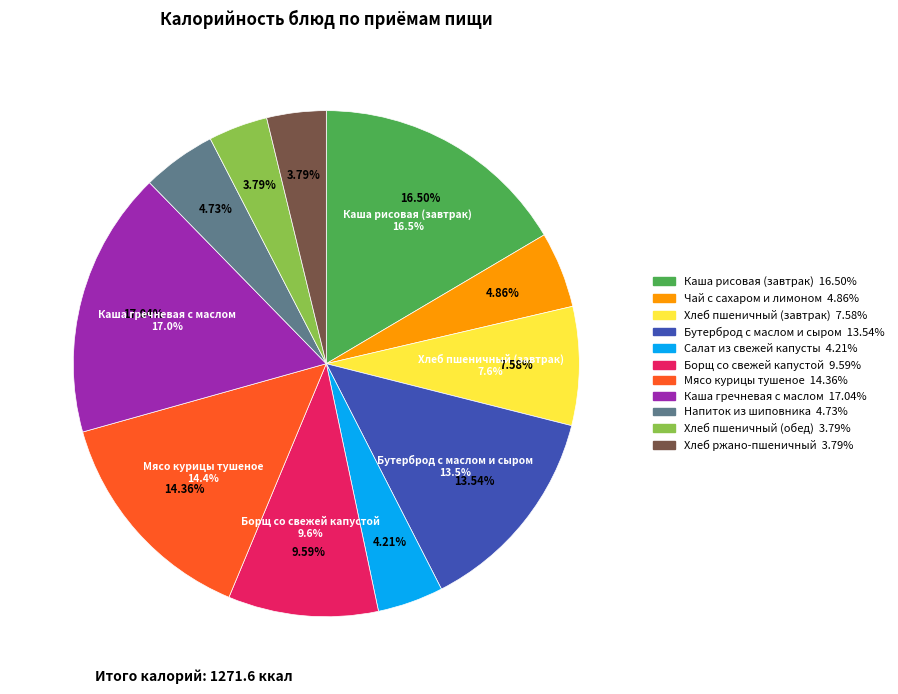

How many segments does this pie chart have?

11